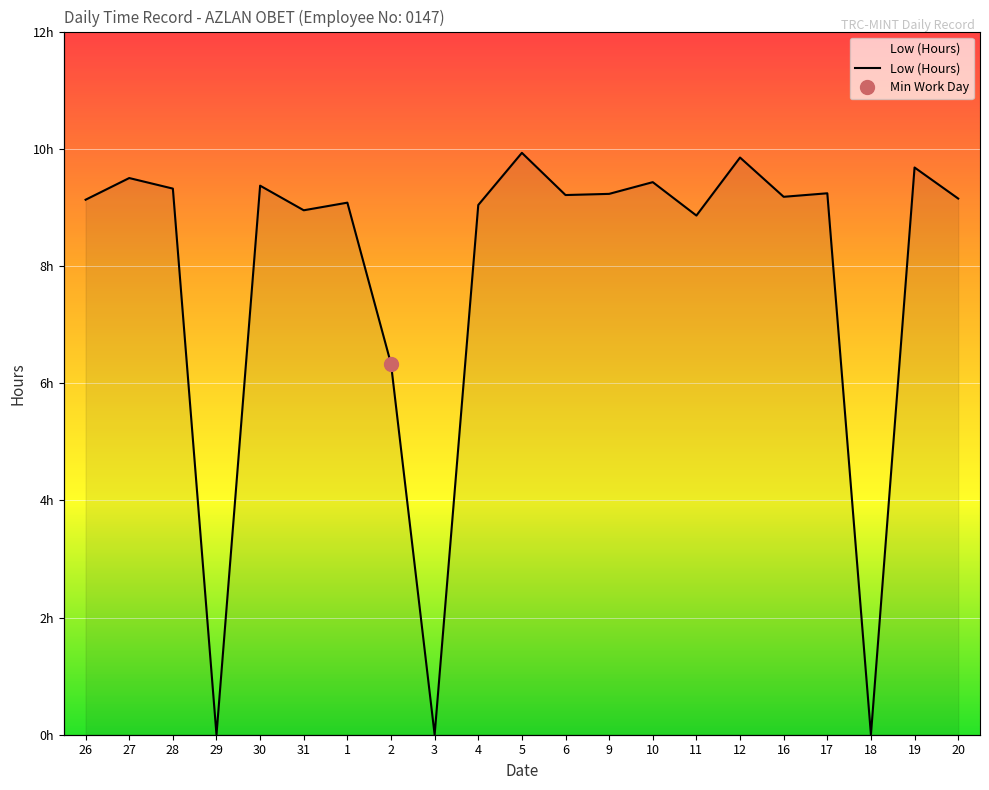

At which label is the value closest to 4?

2